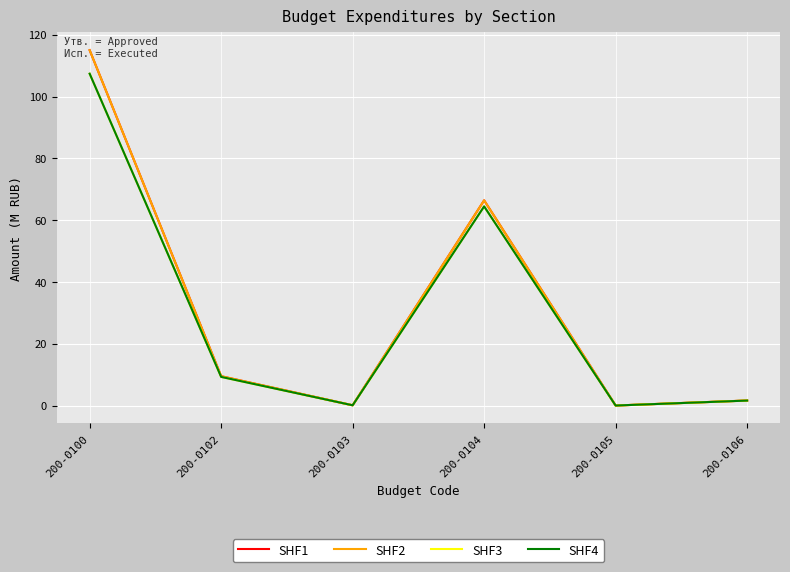

Where is the first local minimum for SHF3?

200-0103